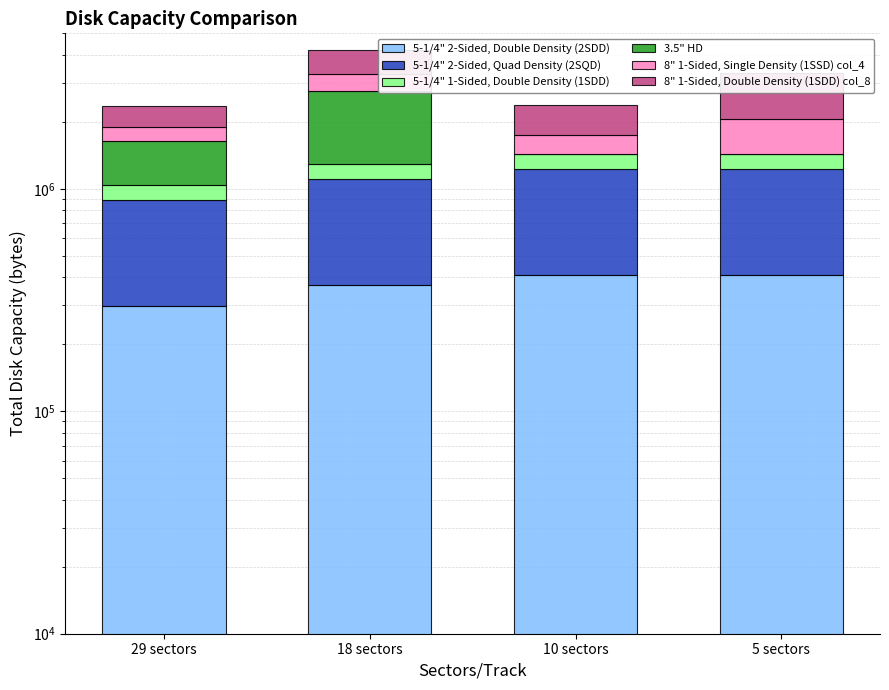

True or false: 3.5" HD has a value of 0 at 5 sectors.

True